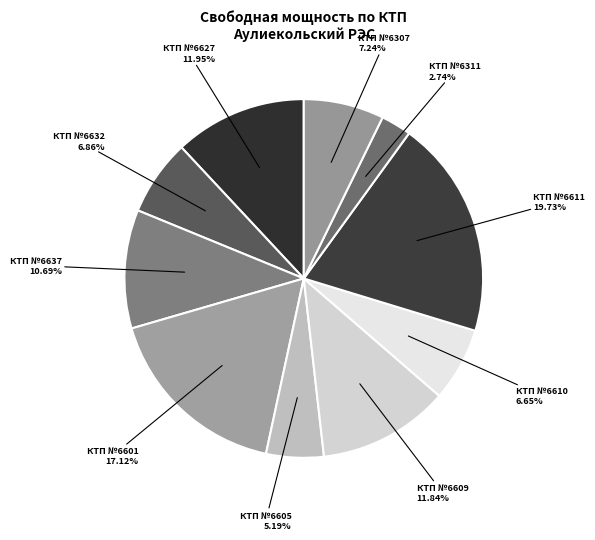

Rank the categories by value from lowest to highest.

п. Новонежинка (КТП №6311), п. Юльевка (КТП №6605), п. Юльевка (КТП №6610), п.Федосеевка (КТП №6632), п. Новонежинка (КТП №6307), п.Федосеевка (КТП №6637), п. Юльевка (КТП №6609), п. Юльевка (КТП №6627), п. Юльевка (КТП №6601), п. Юльевка (КТП №6611)